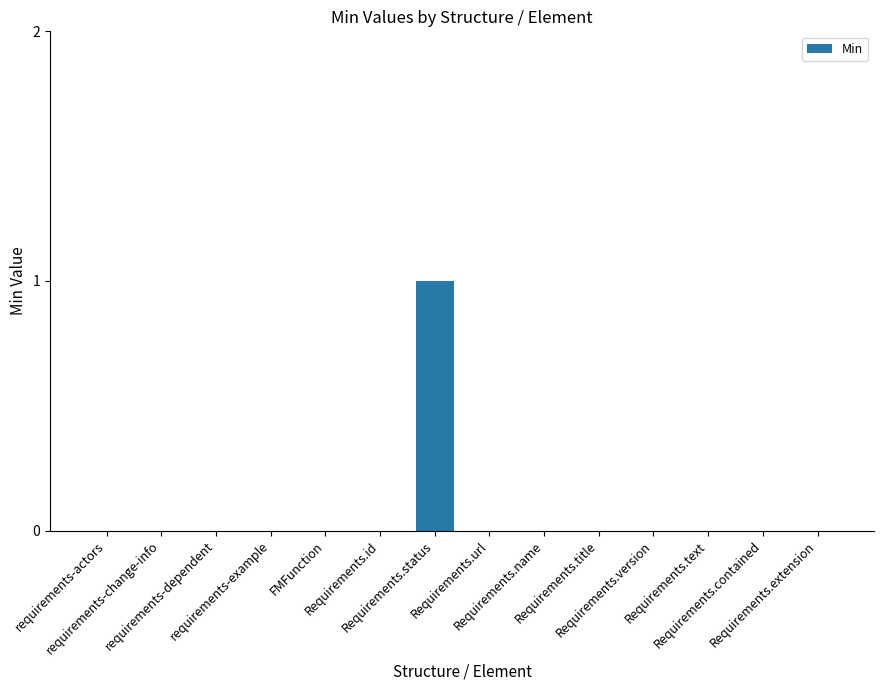

Count the number of categories in the chart.

14